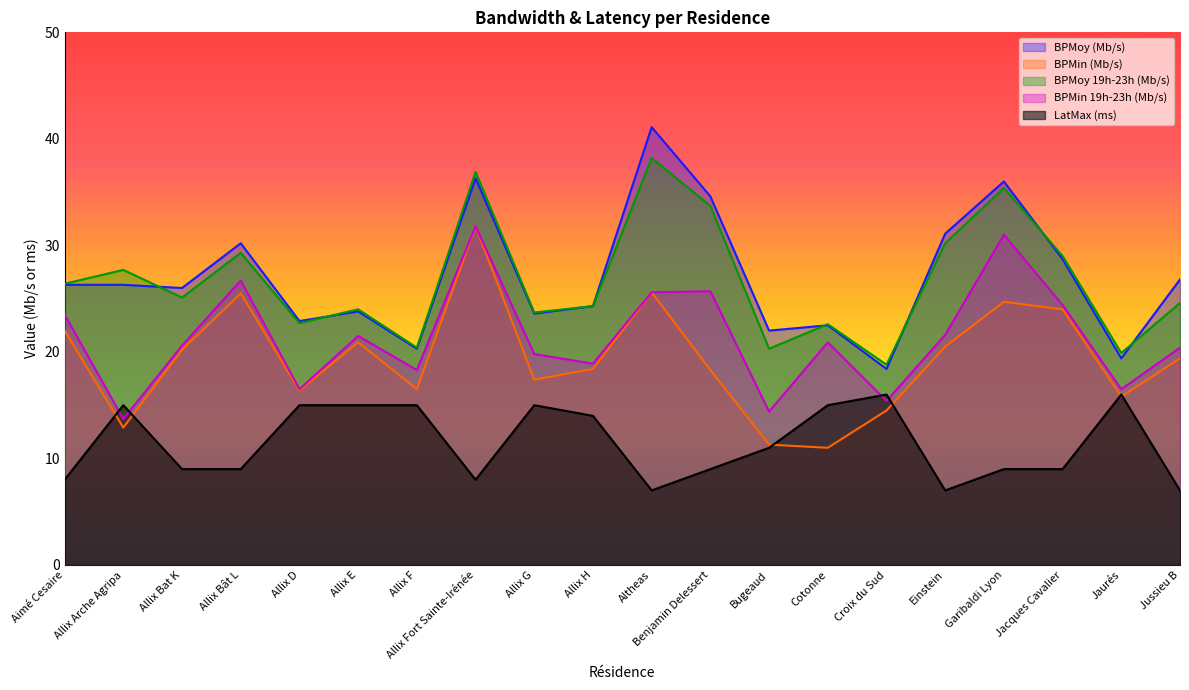

Which has a higher value, Jacques Cavalier or Altheas?

Altheas